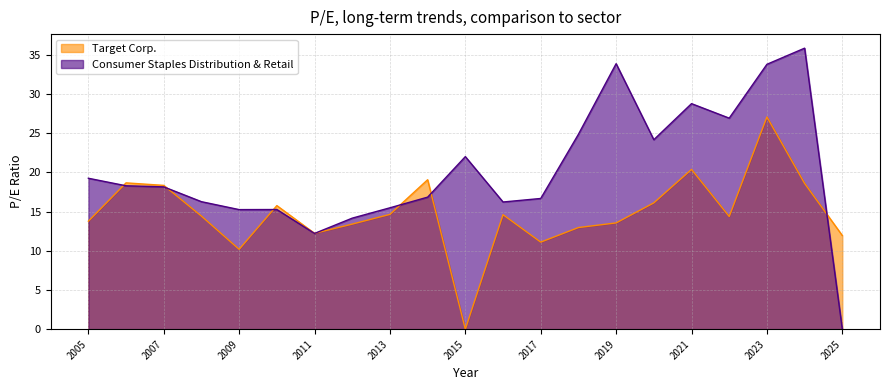

What are all the series names shown in the legend?

Target Corp., Consumer Staples Distribution & Retail